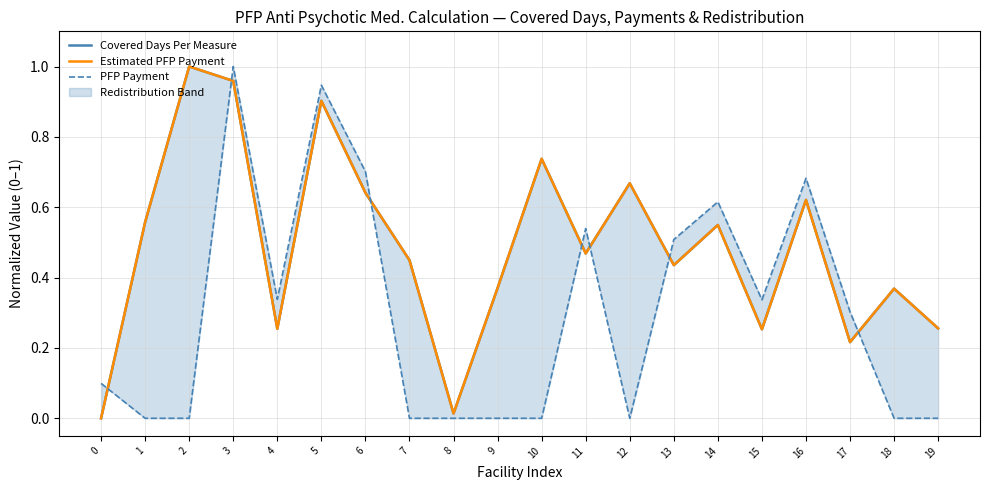

Reading left to right, transcribe all the data shown in this chart.

Covered Days Per Measure: 0=0.0	1=0.6	2=1.0	3=1.0	4=0.3	5=0.9	6=0.6	7=0.4	8=0.0	9=0.4	10=0.7	11=0.5	12=0.7	13=0.4	14=0.5	15=0.3	16=0.6	17=0.2	18=0.4	19=0.3
Estimated PFP Payment: 0=0.0	1=0.6	2=1.0	3=1.0	4=0.3	5=0.9	6=0.6	7=0.4	8=0.0	9=0.4	10=0.7	11=0.5	12=0.7	13=0.4	14=0.5	15=0.3	16=0.6	17=0.2	18=0.4	19=0.3
PFP Payment: 0=0.1	1=0.0	2=0.0	3=1.0	4=0.3	5=0.9	6=0.7	7=0.0	8=0.0	9=0.0	10=0.0	11=0.5	12=0.0	13=0.5	14=0.6	15=0.3	16=0.7	17=0.3	18=0.0	19=0.0